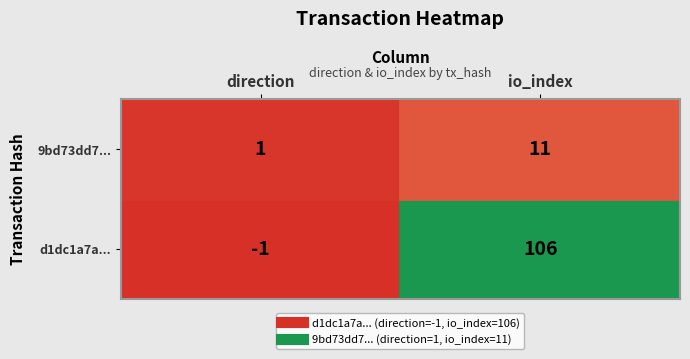

Which series has the widest spread of values?

d1dc1a7abd5ba49db9f93fc3707d0de95814d31